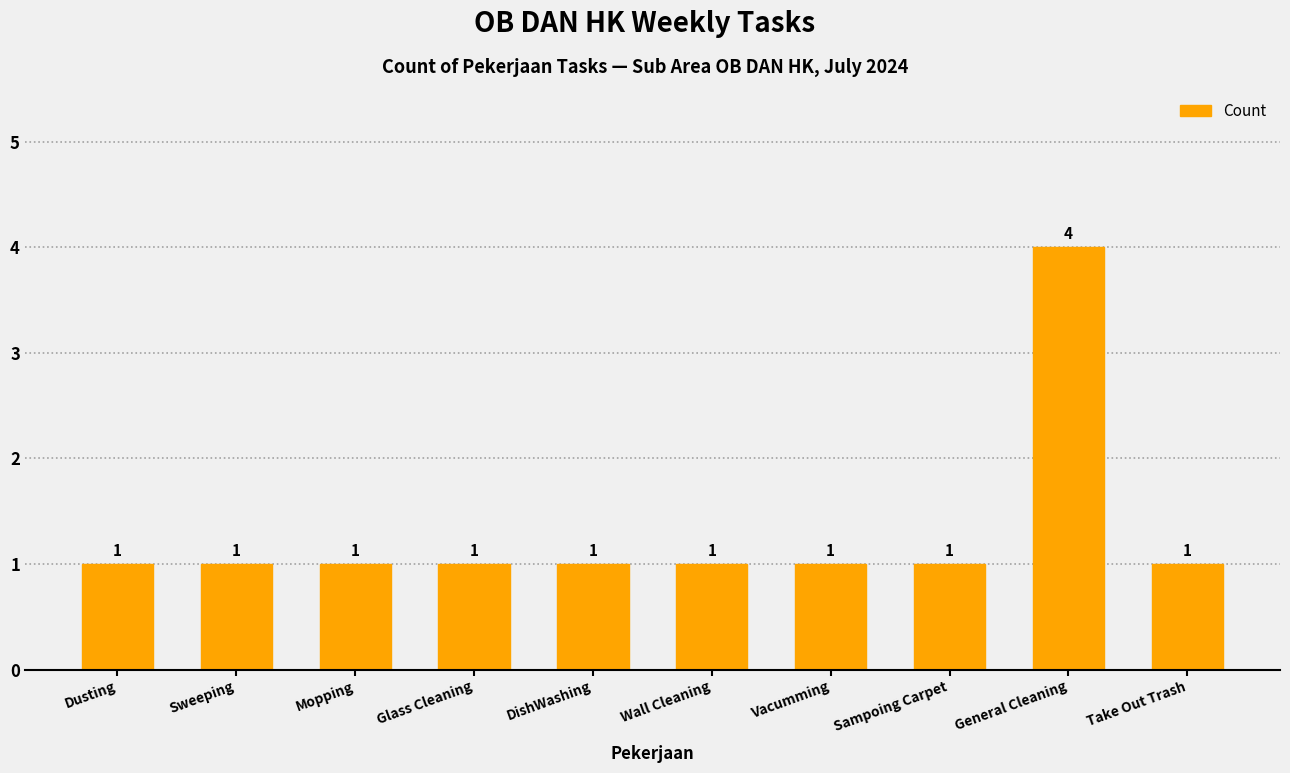

What is the sum of the values at Wall Cleaning and DishWashing?

2